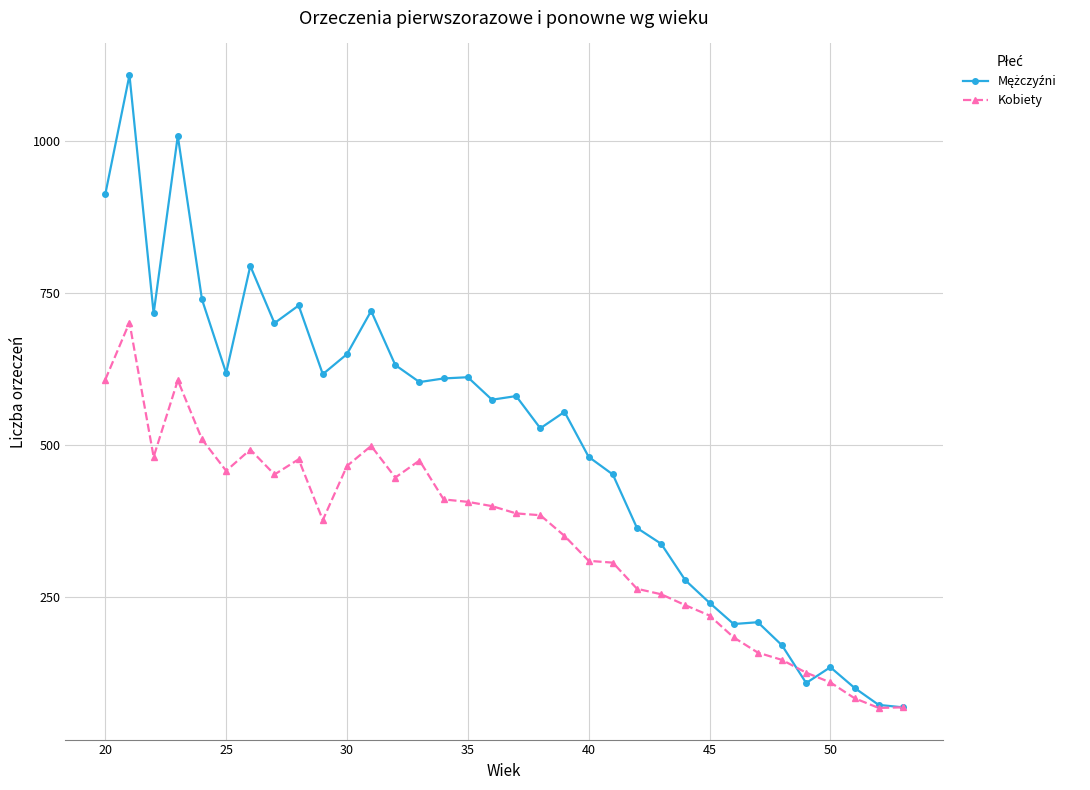

What is the highest value of the Kobiety series?

701